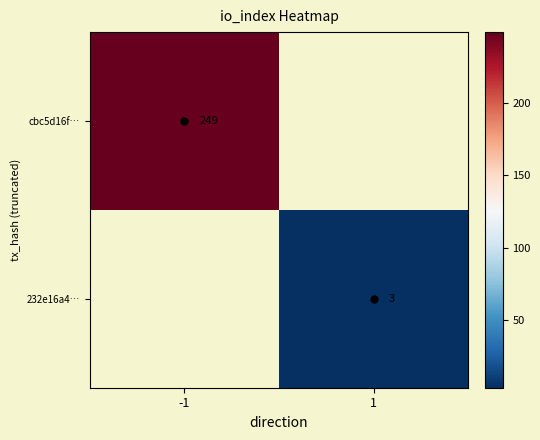

Is it true that 232e16a4… equals 3 at 1?

True